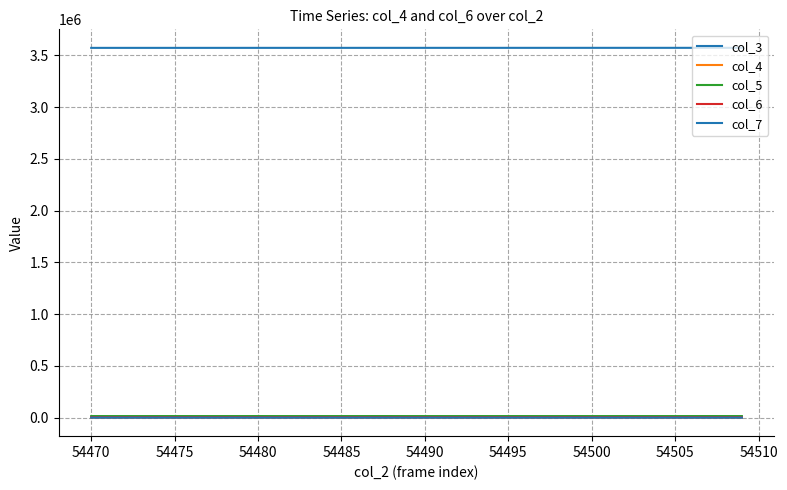

Does the chart have visible grid lines?

Yes